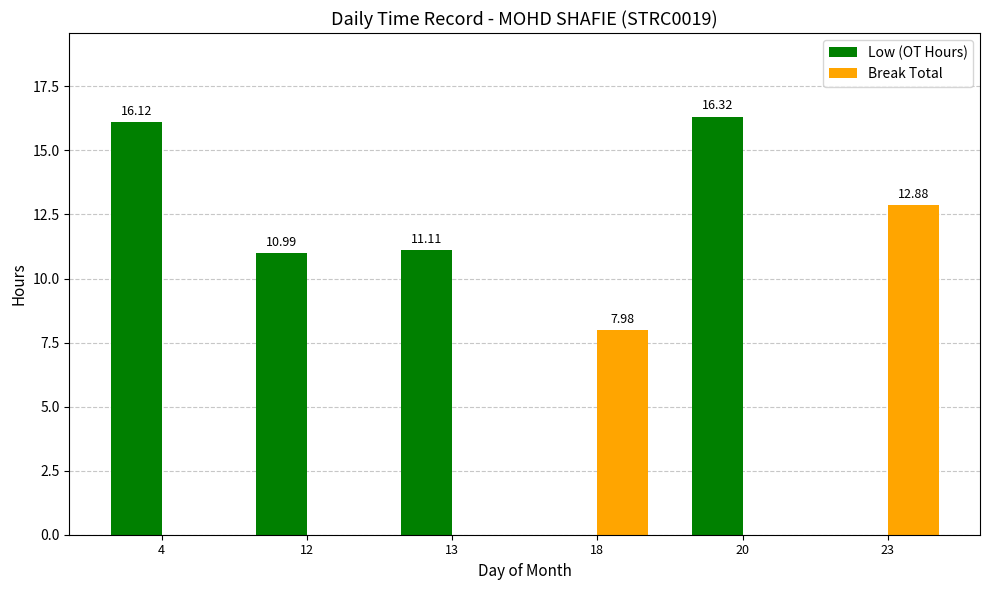

At which label does Break Total reach its peak?

23